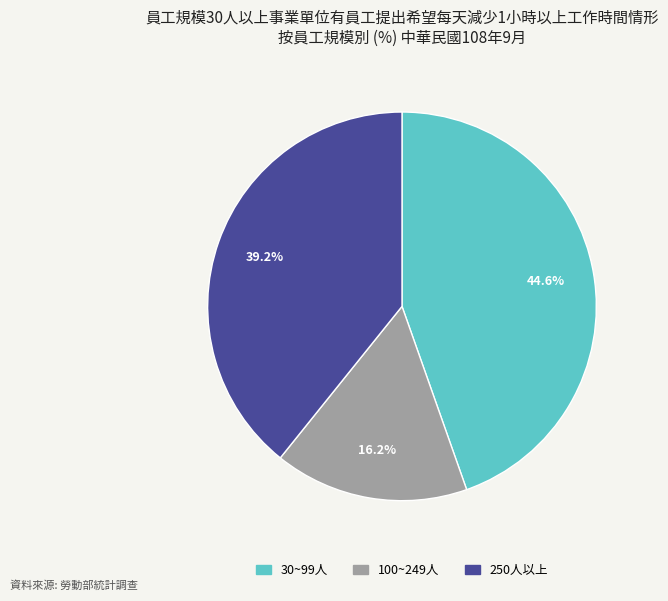

What percentage do 100~249人 and 250人以上 together represent?

55.4%